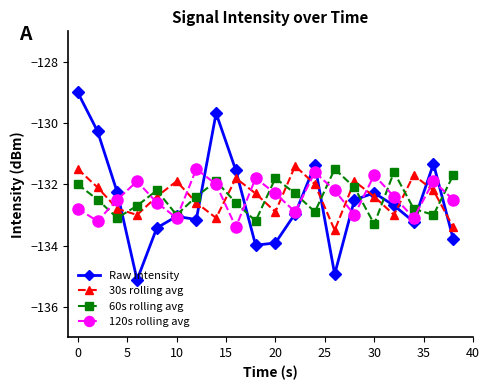

Which series has the widest spread of values?

Raw intensity